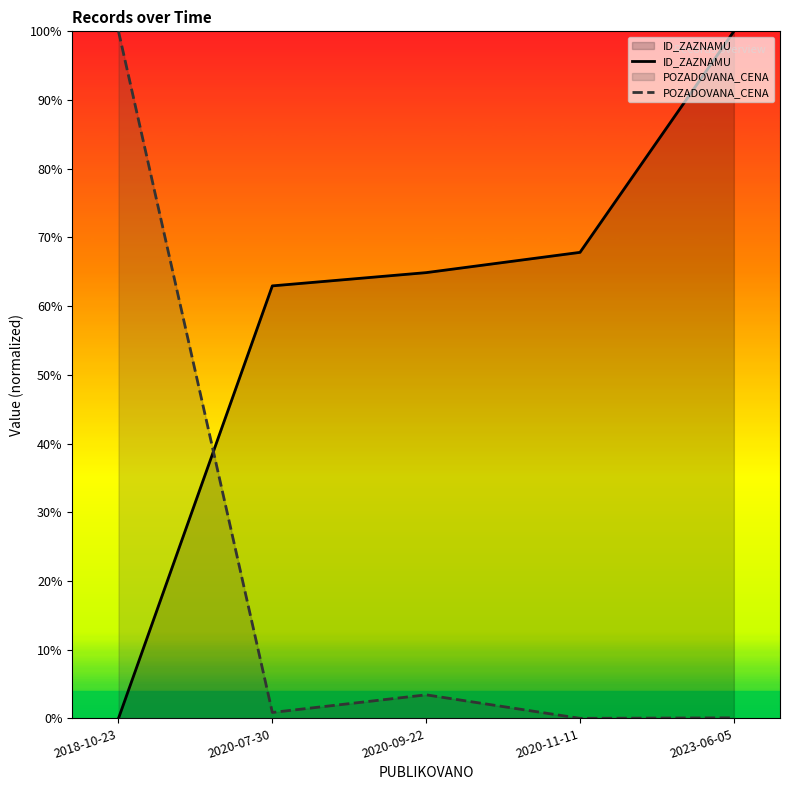

Does the chart display data point markers on the line(s)?

No